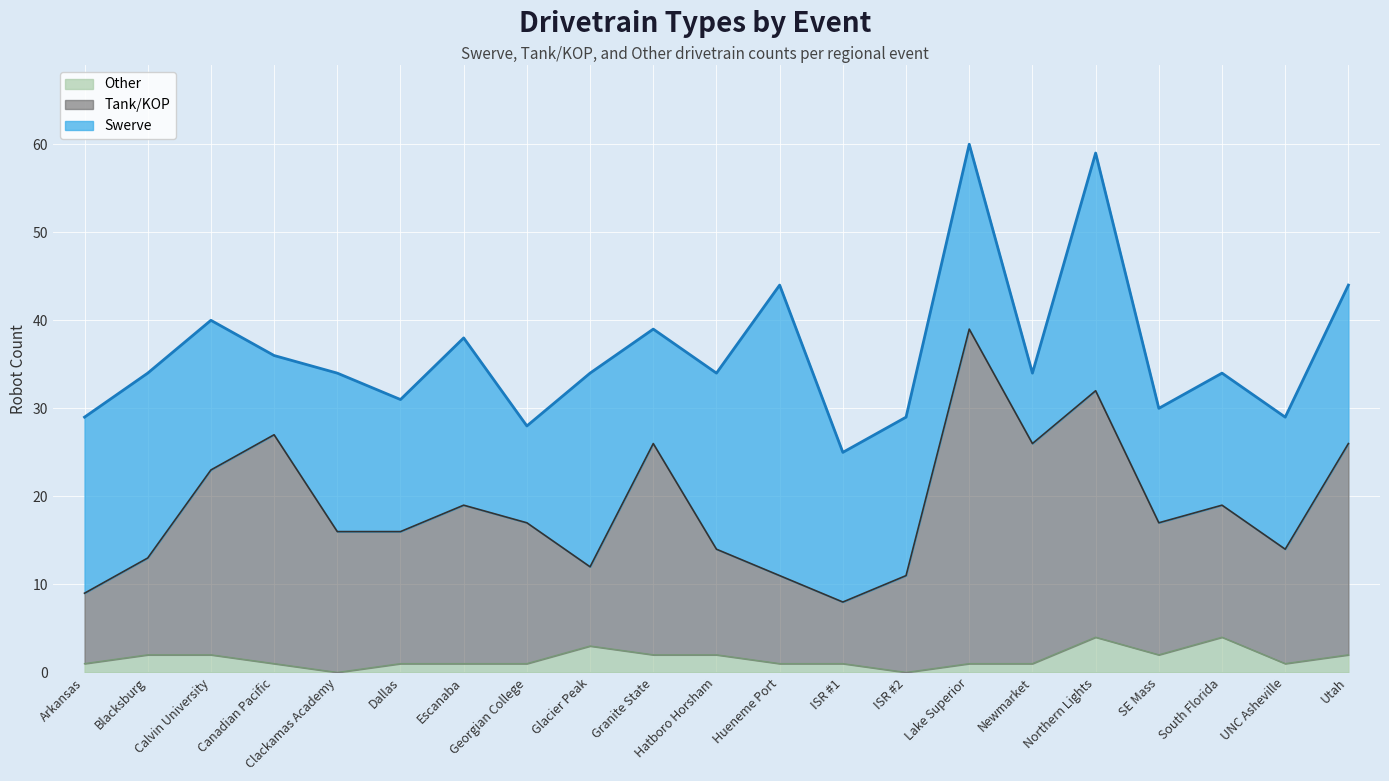

Where does the Tank/KOP series first go above 17?

Calvin University